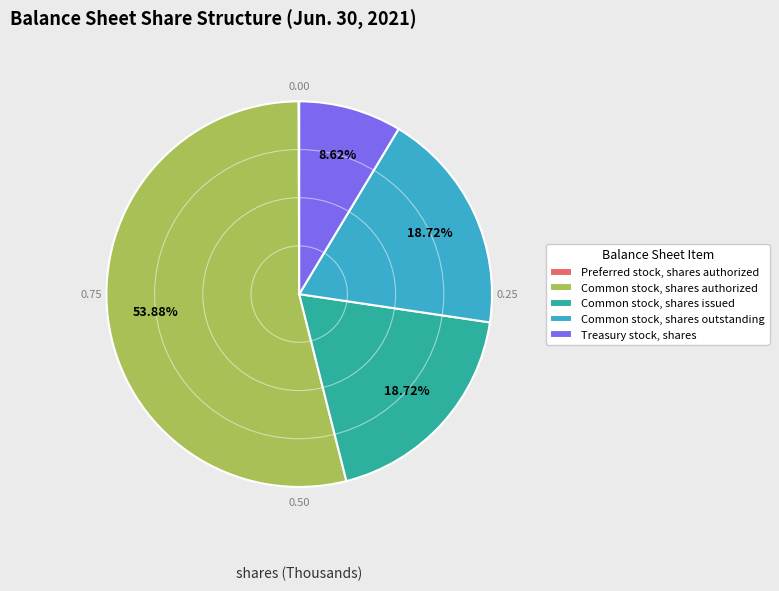

To the nearest percent, what is the difference between the Common stock, shares outstanding and Common stock, shares authorized slice percentages?

35%